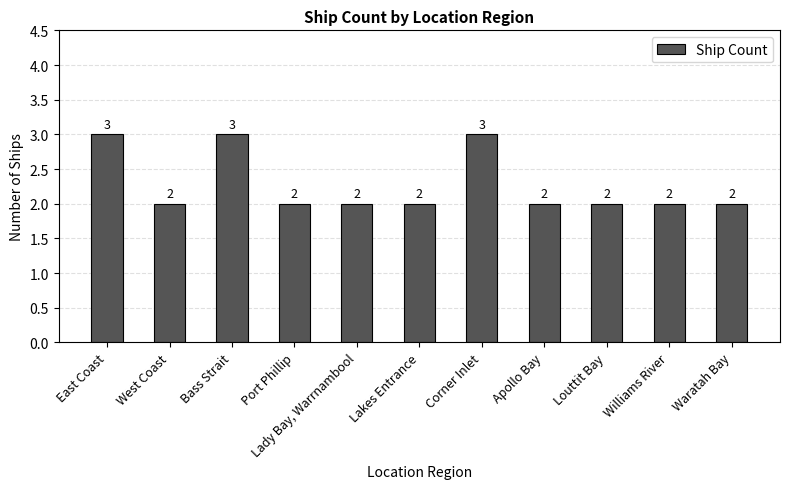

Count the number of data series in this chart.

1